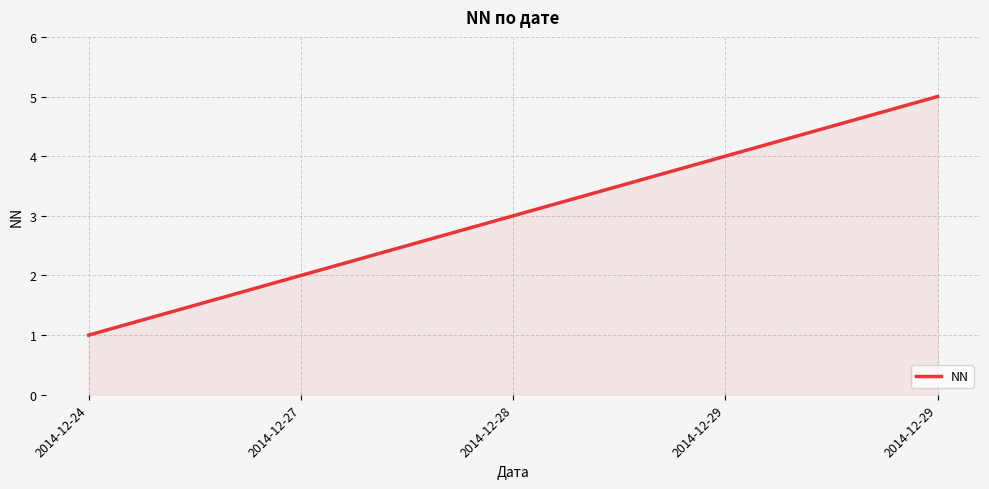

What is the maximum value shown in the chart?

5